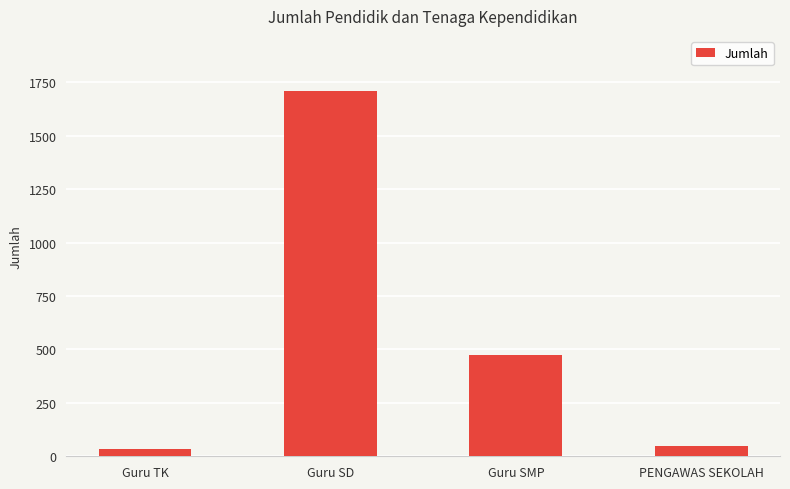

True or false: the data shows 35 at Guru TK.

True